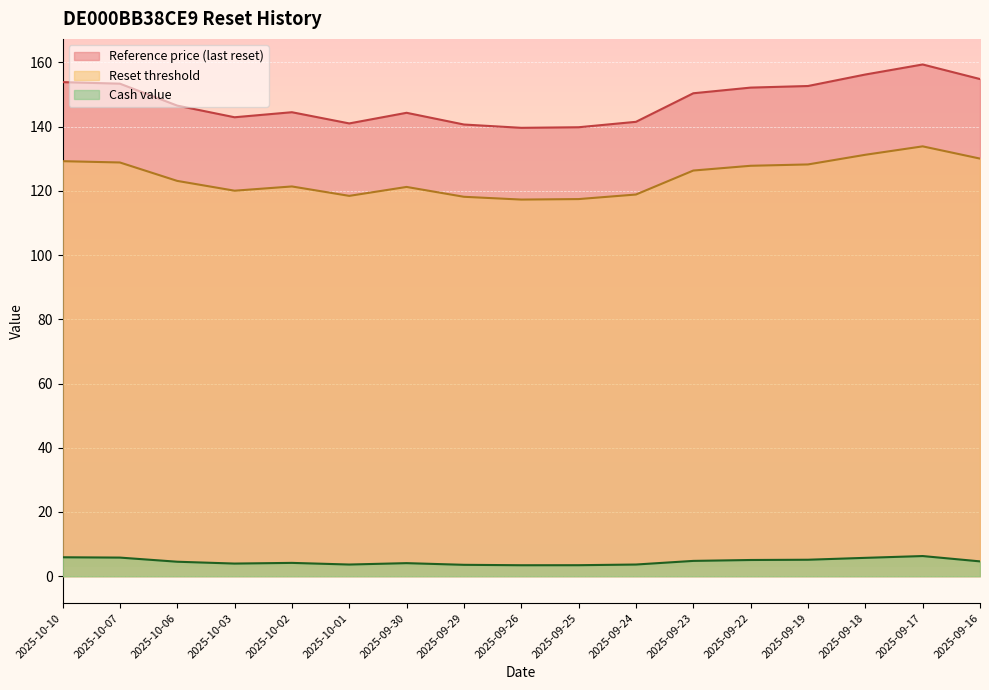

What is the total value across all series at 2025-09-29?

262.3